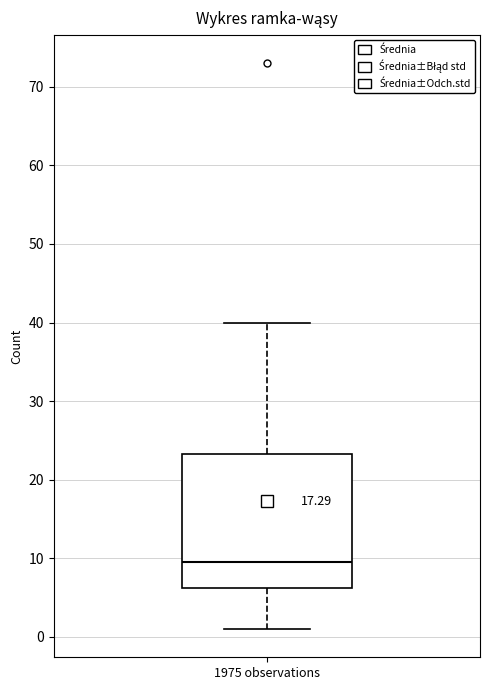

Transcribe this box plot: give where the median line is, the range the box spans, and where the two whiskers end, as read against the y-axis. The values are not printed on the chart, so give them approximately, as read against the axis.

median 10, box 6 to 23, whiskers 1 to 40